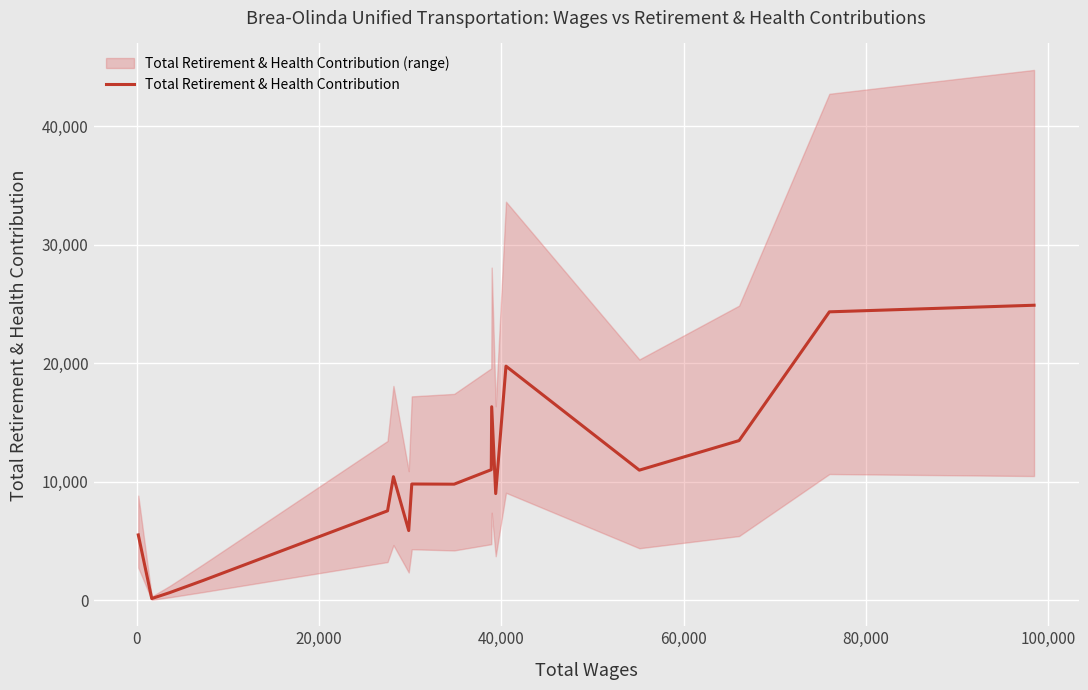

What is the maximum value for Total Retirement & Health Contribution?

24897